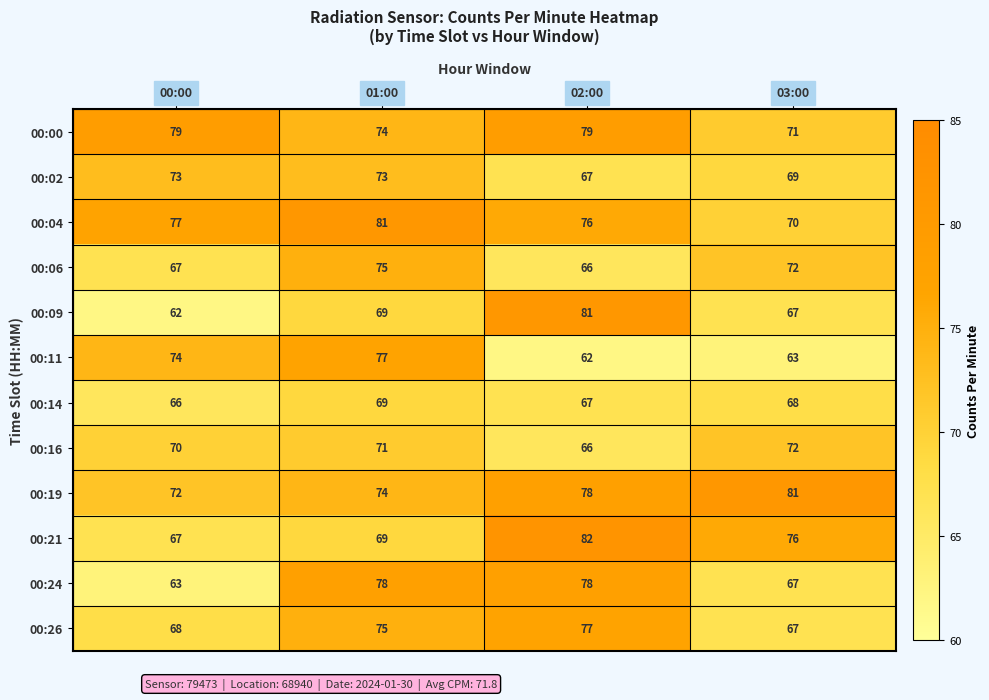

What is the greatest value displayed?

82